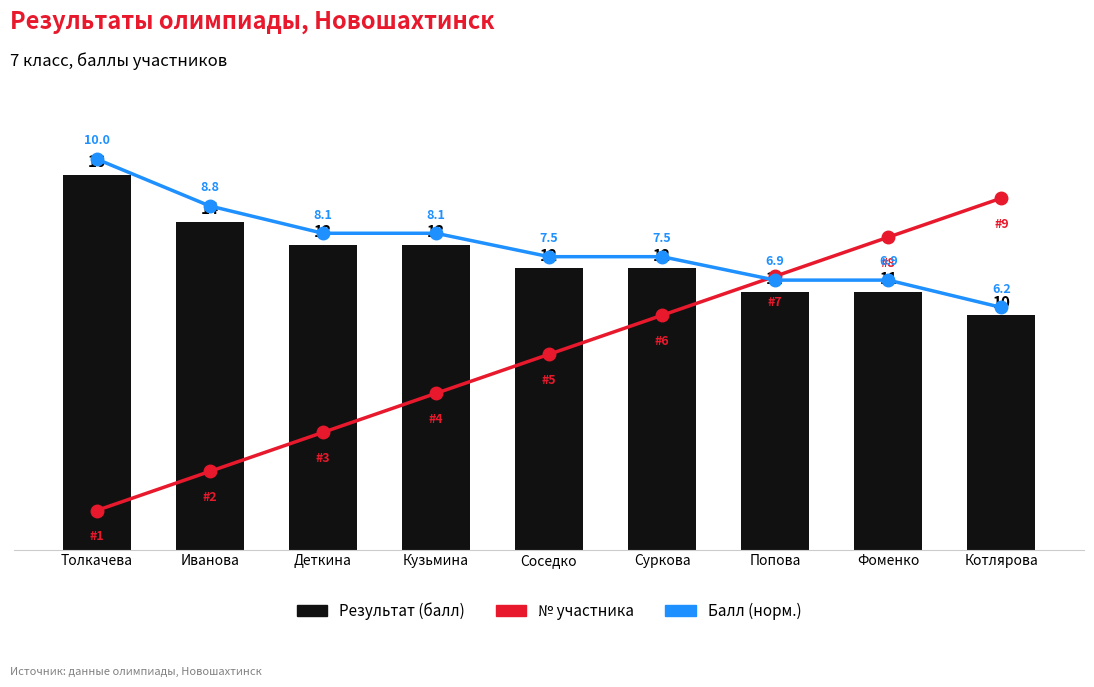

List the series in order of their overall mean, highest first.

Результат (балл), Балл (норм.), №